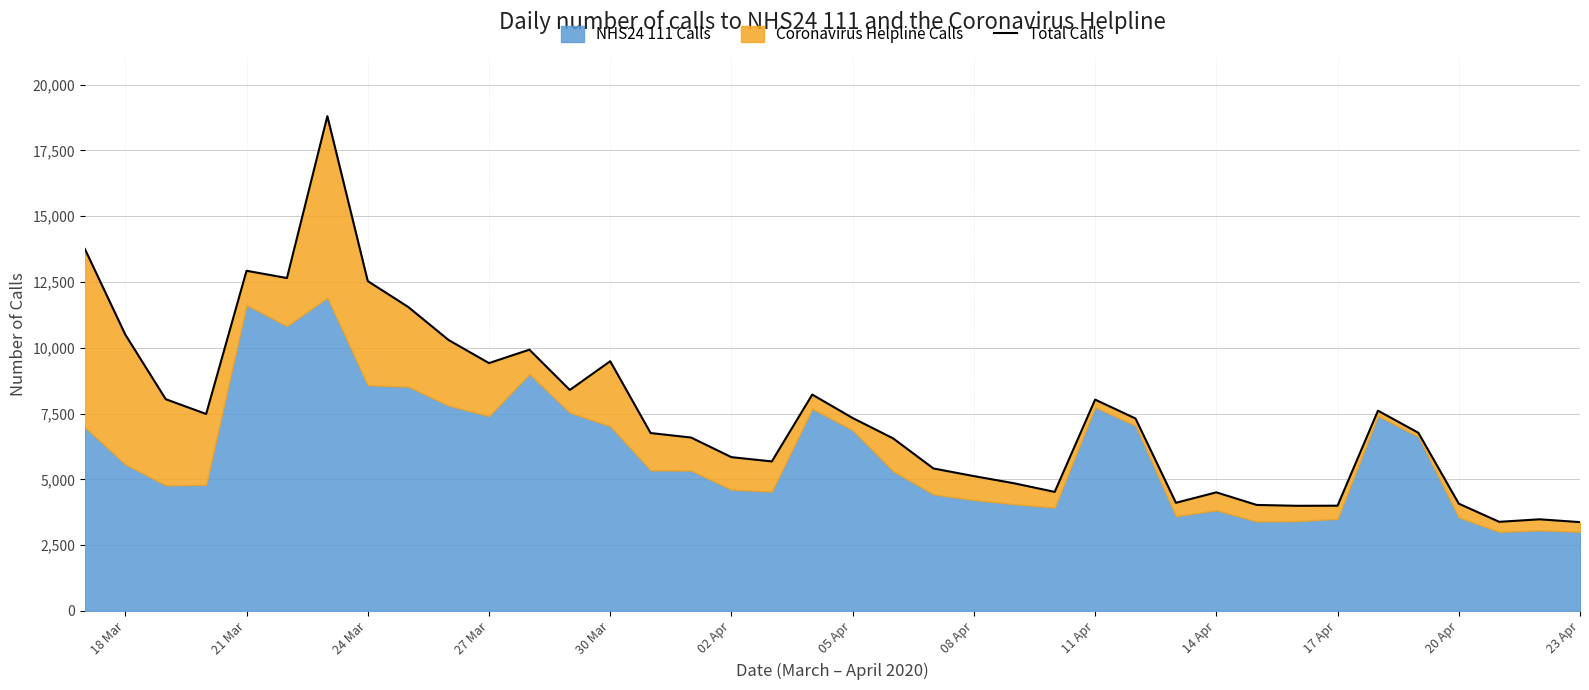

The value at 08 Apr is 5122. True or false?

True